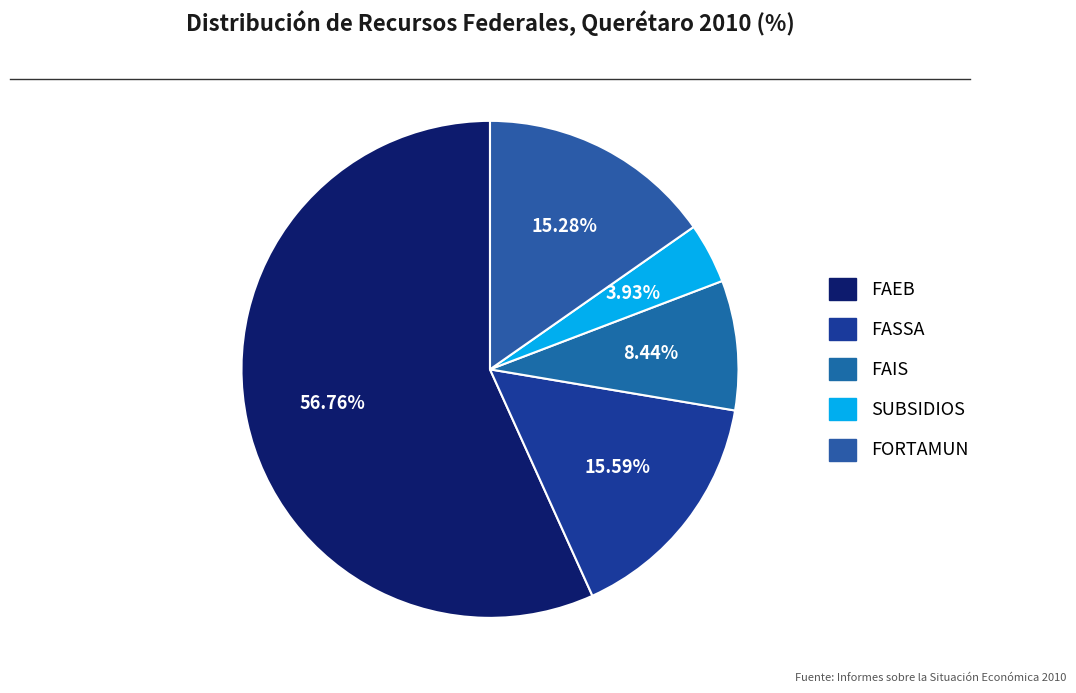

How many segments does this pie chart have?

5